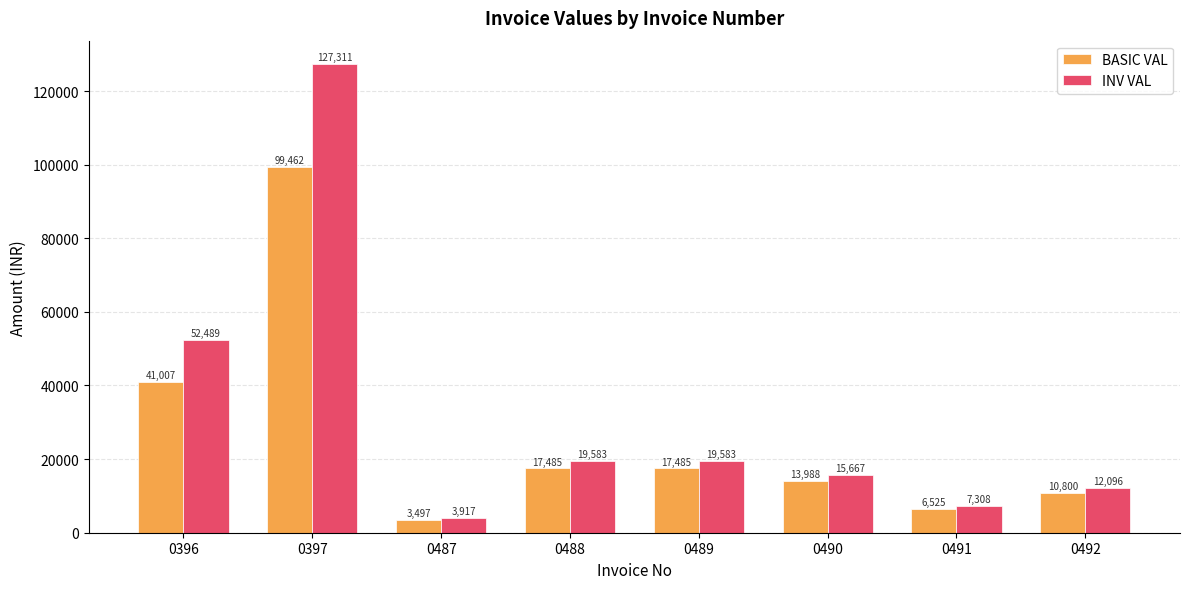

At 0492, list the series in order from largest to smallest.

INV VAL, BASIC VAL